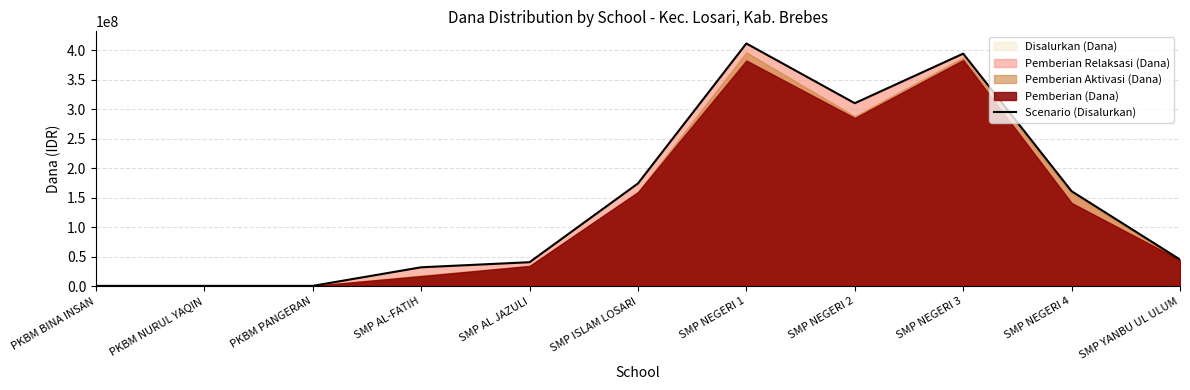

What is the difference between the values at SMP ISLAM LOSARI and PKBM NURUL YAQIN?

173625000